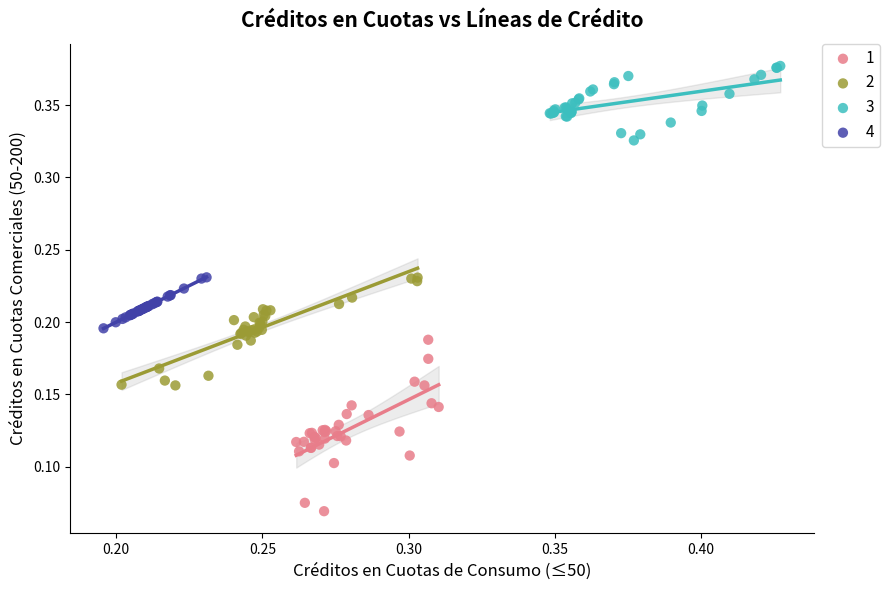

Which series contains the highest Y value?

3